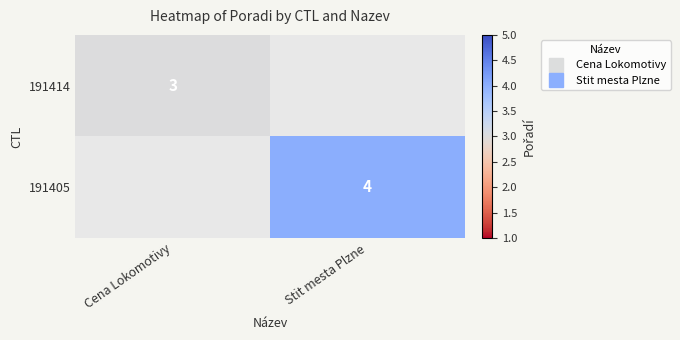

Which category has the highest value across all series?

Stit mesta Plzne